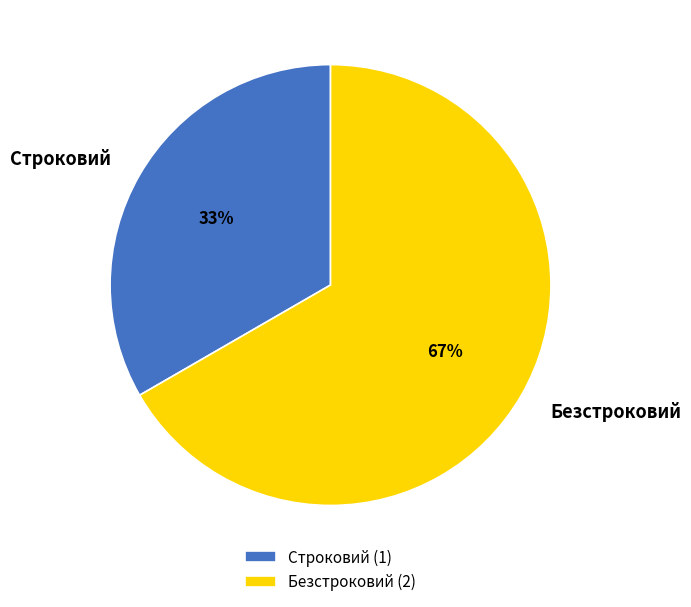

Which slice represents more than half of the pie?

Безстроковий